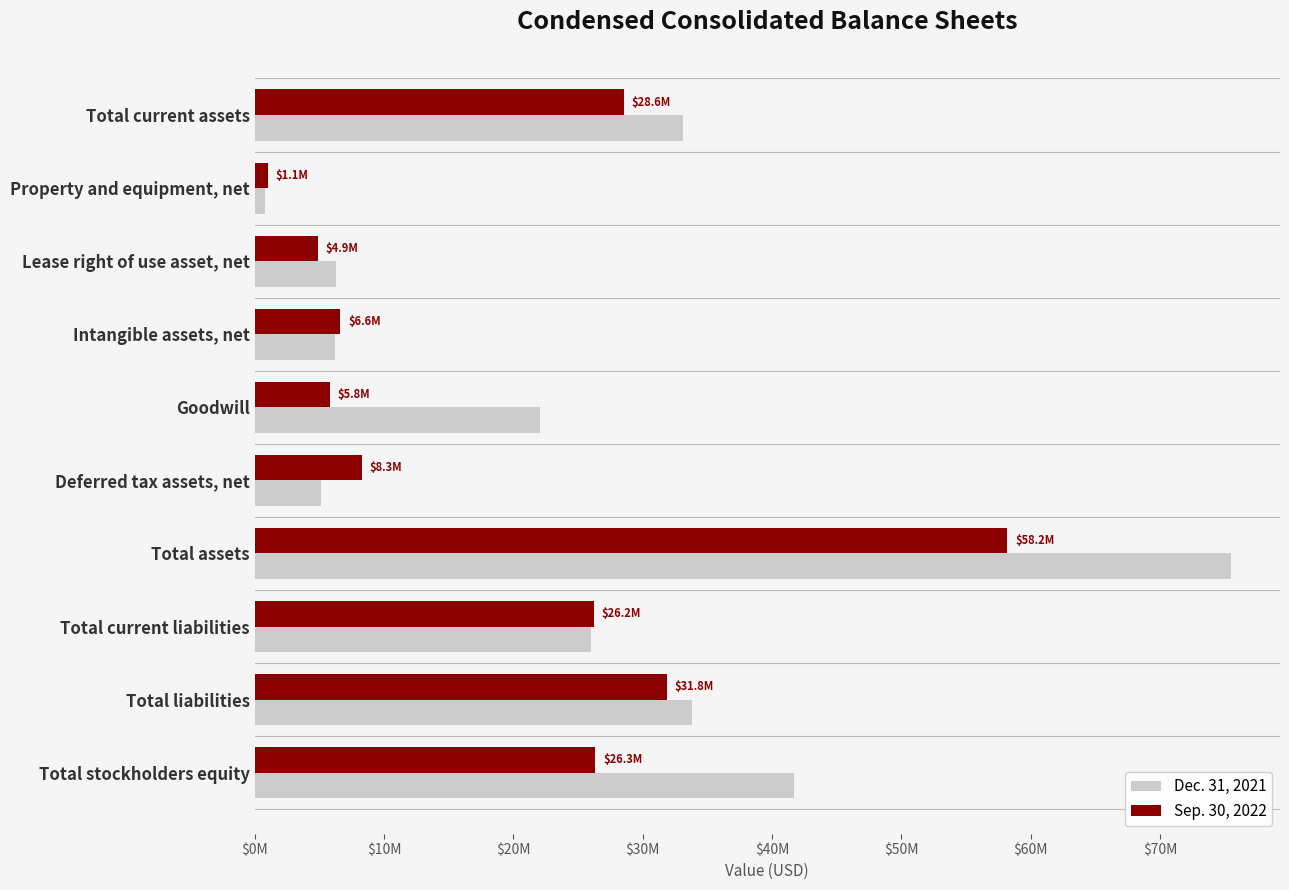

What are all the series names shown in the legend?

Dec. 31, 2021, Sep. 30, 2022